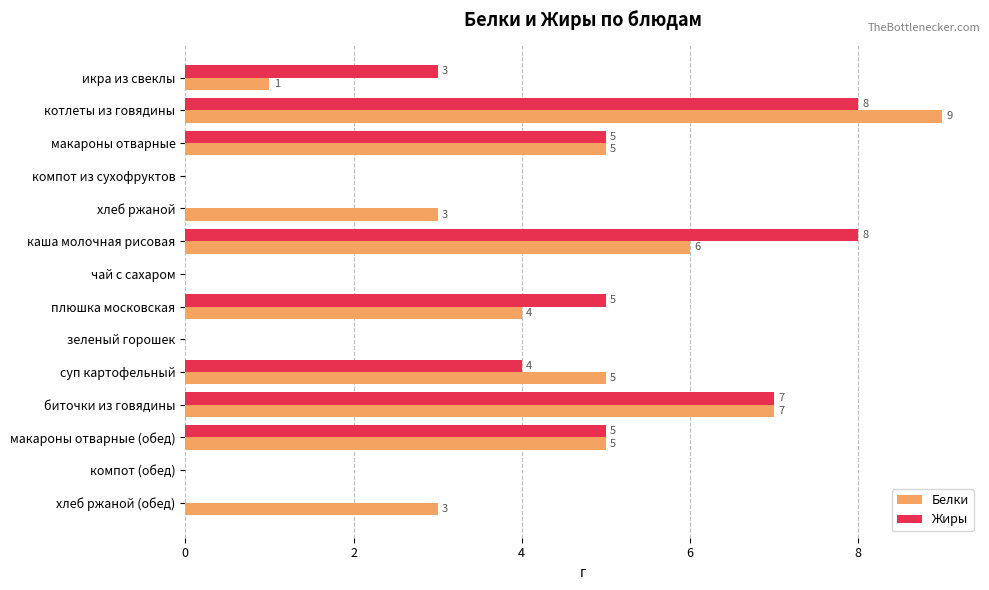

How many data points does each series have?

14